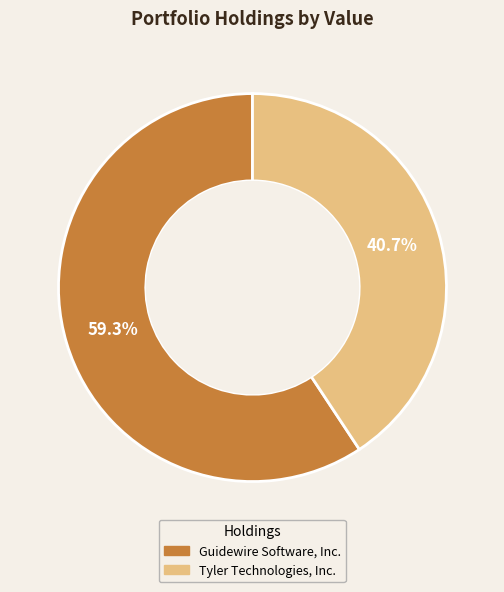

What is the largest slice in the pie chart?

Guidewire Software, Inc.